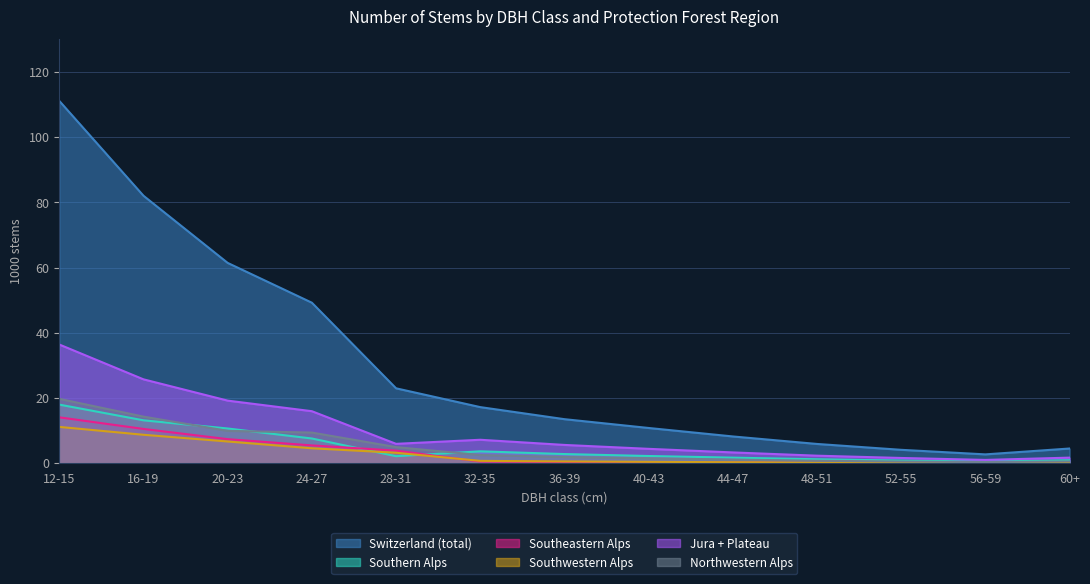

Does the chart display data point markers on the line(s)?

No